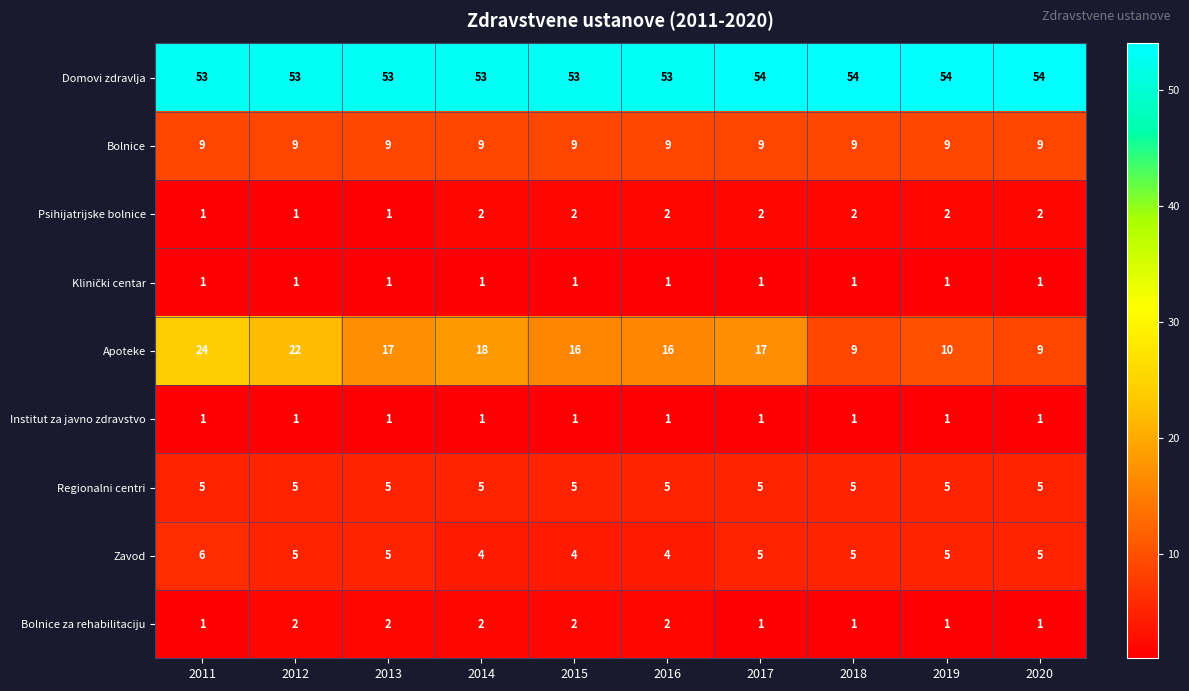

What is the approximate value of Bolnice at 2020?

9